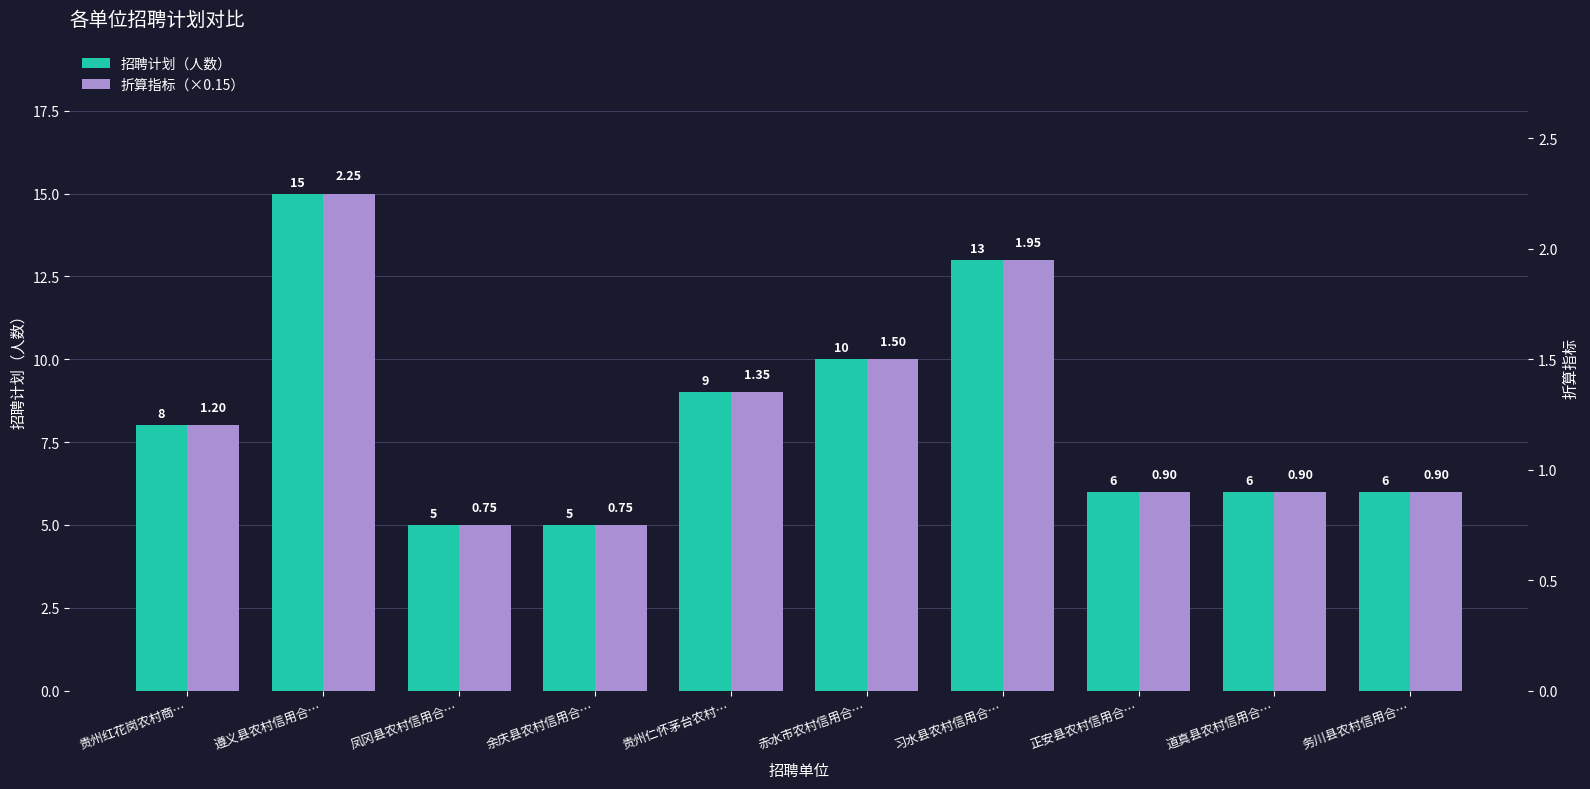

True or false: 招聘计划（人数） has a value of 9.0 at 贵州仁怀茅台农村….

True